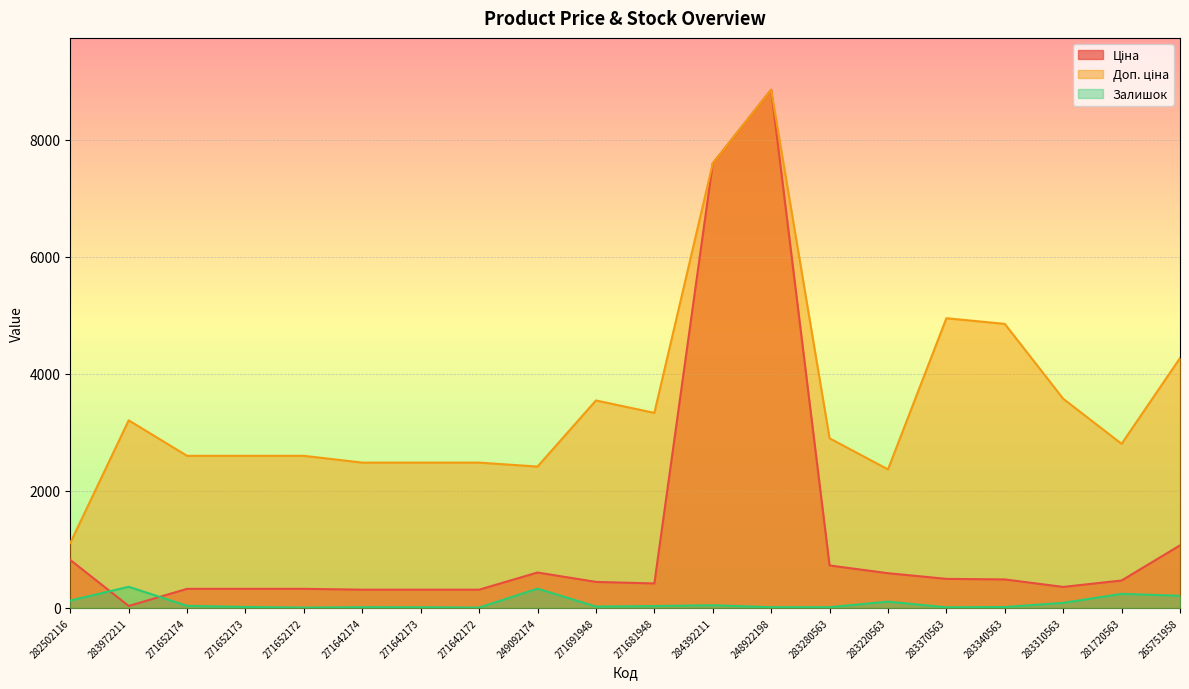

Where is the first local minimum for Ціна?

283972211